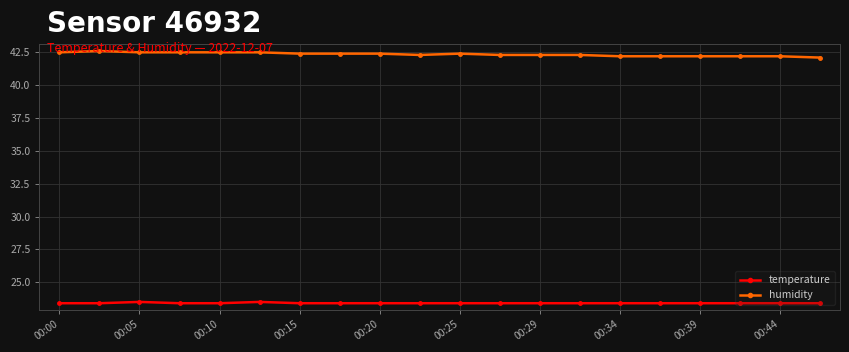

Rank the series by their average value, from highest to lowest.

humidity, temperature